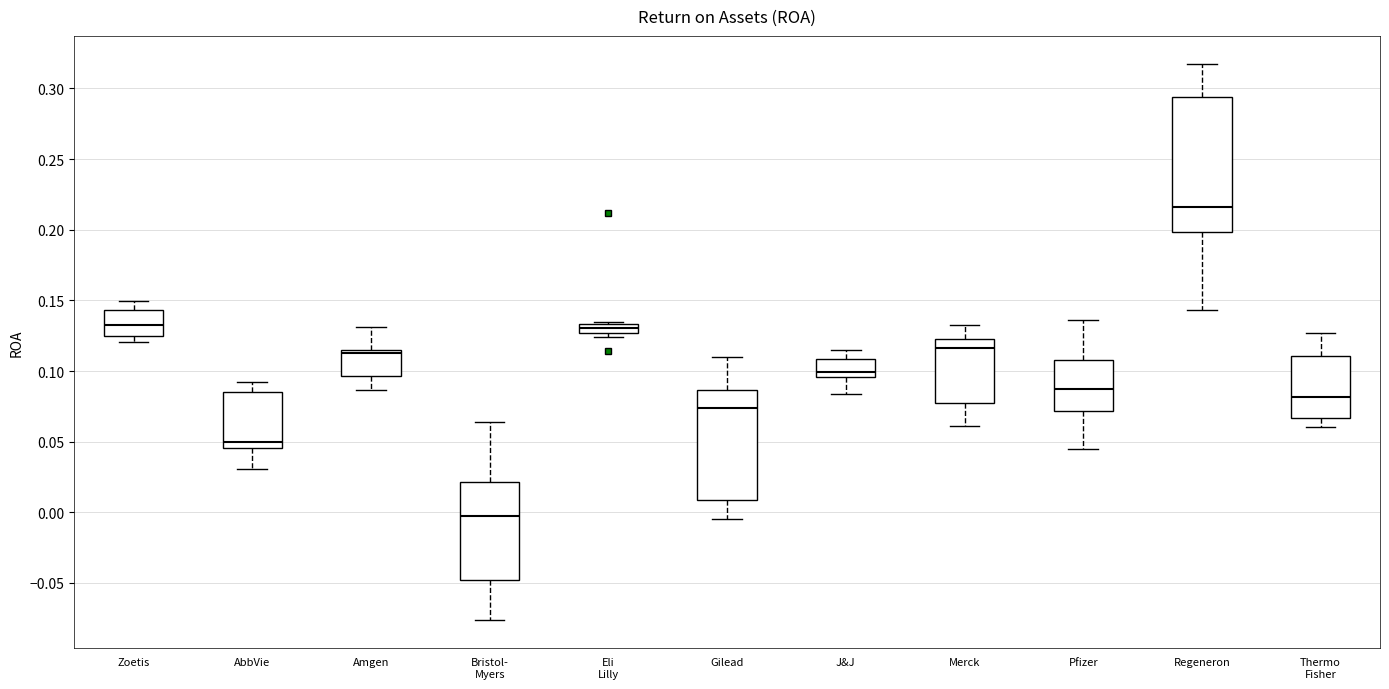

Which box is the tallest, from its lower edge to its upper edge?

Regeneron